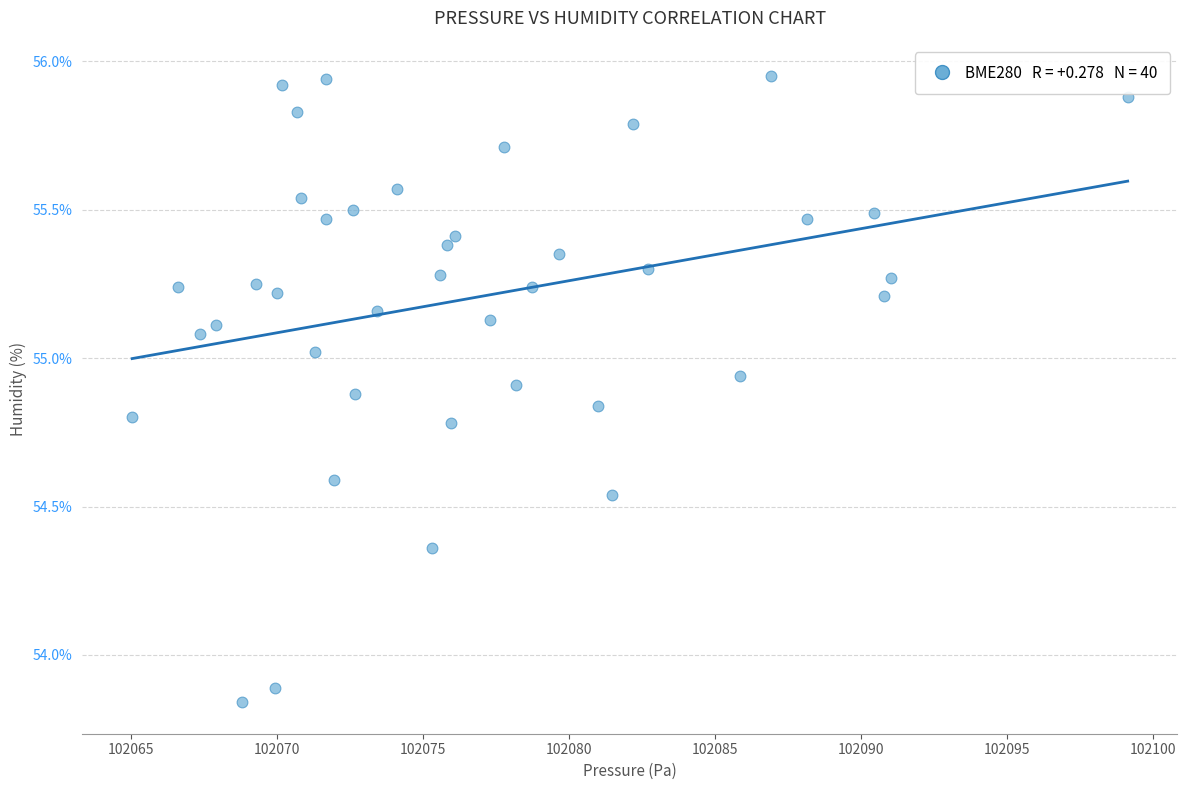

What Y value in the scatter plot is closest to 54?

53.9